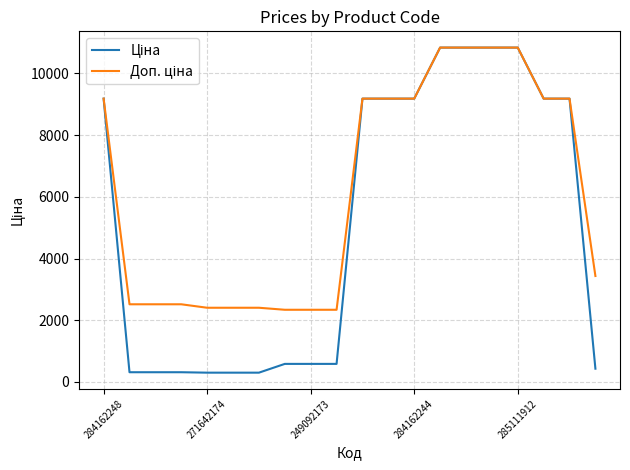

What is the maximum value shown in the chart?

10840.1